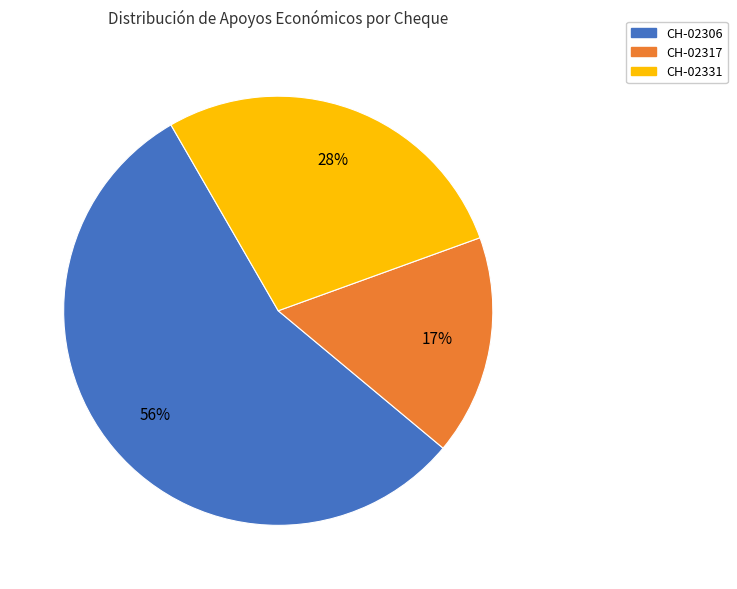

How many segments does this pie chart have?

3